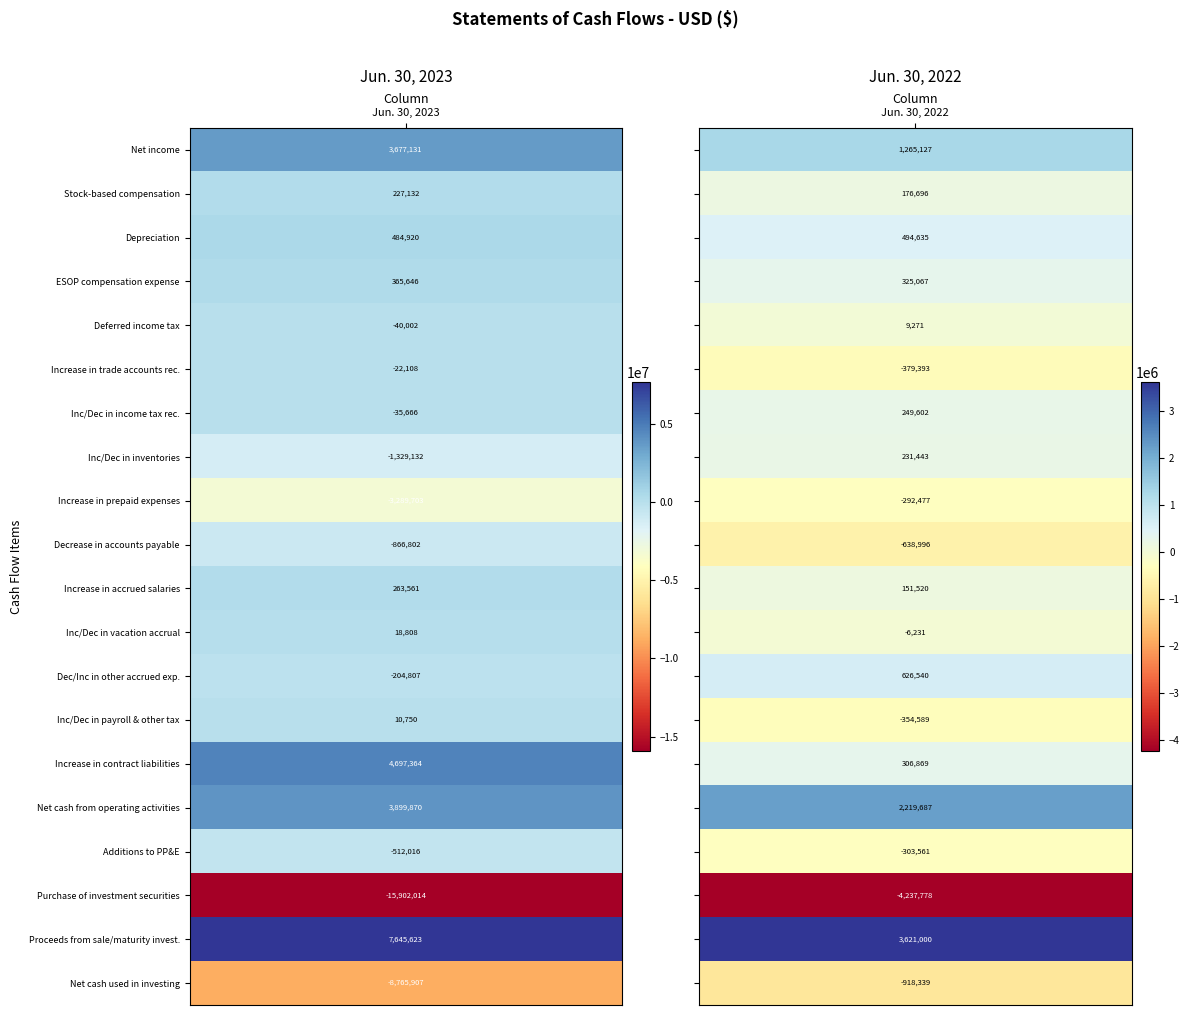

How many values in the Proceeds from sale/maturity invest. series are below 7645623?

1